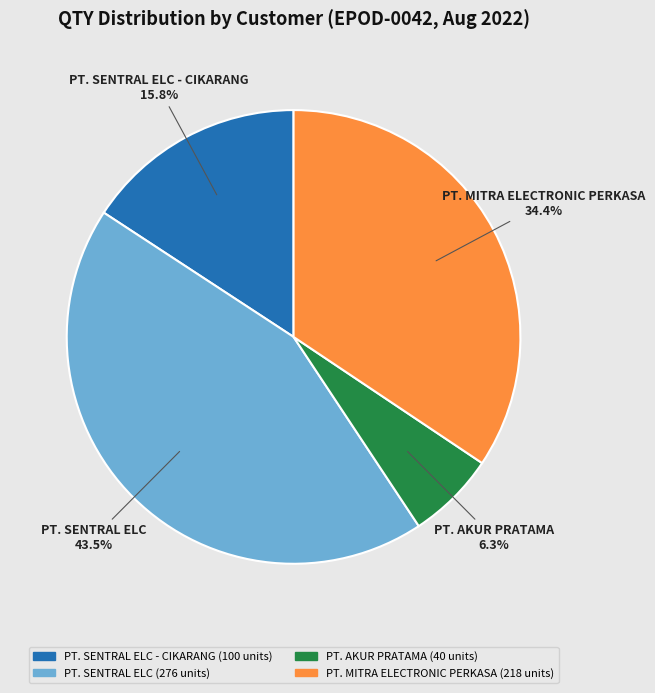

Combined, what portion of the pie is PT. AKUR PRATAMA 6.3% and PT. SENTRAL ELC 43.5%?

49.8%